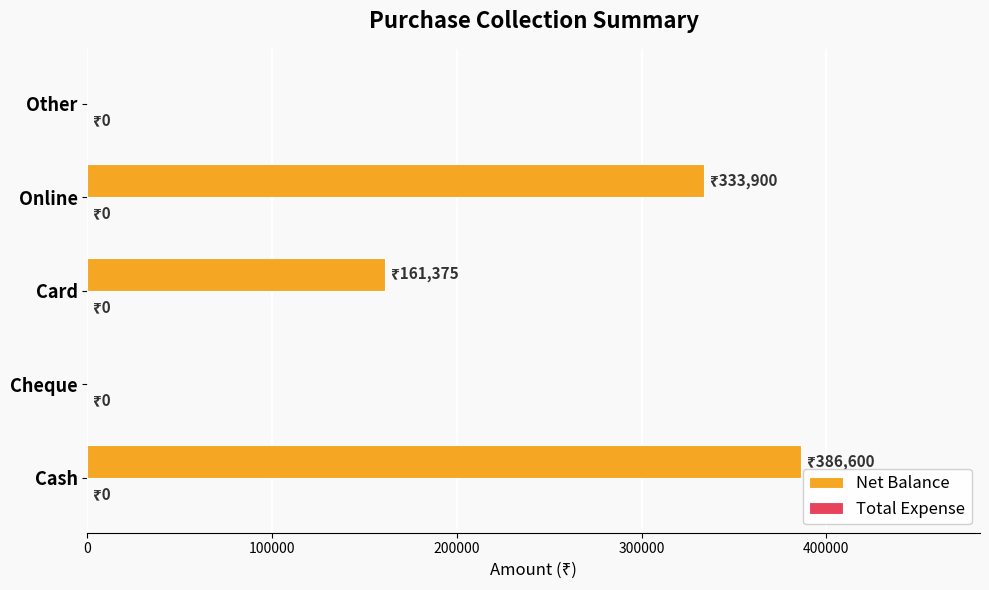

Between Cheque and Card, which is larger?

Card